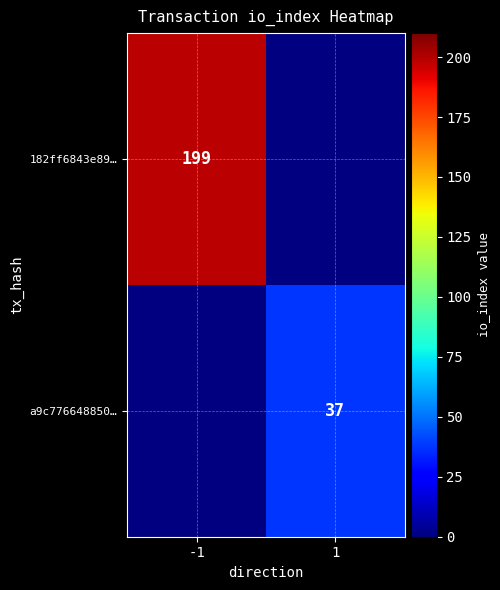

At how many categories does at least one series exceed 153?

1